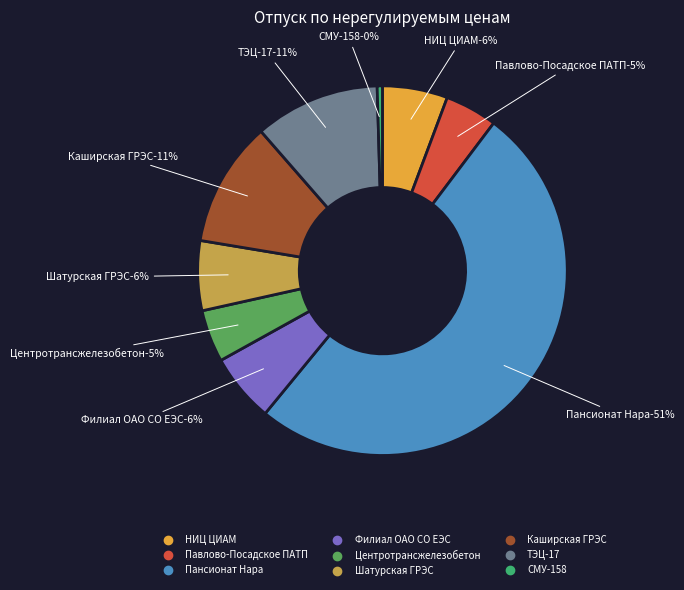

Combined, do Центротрансжелезобетон and СМУ-158 account for over 50%?

No